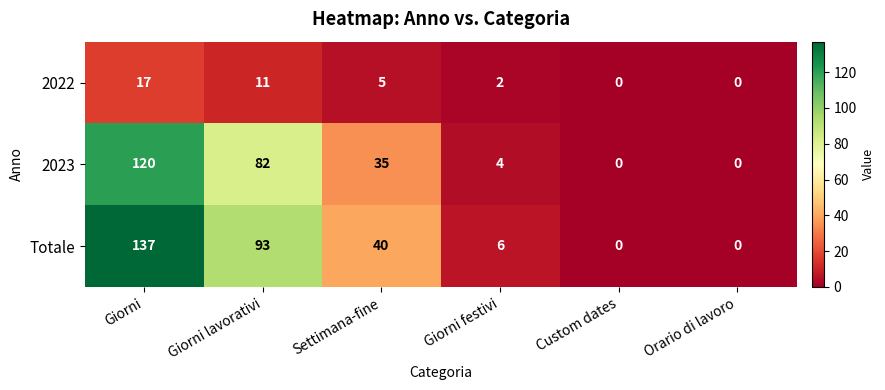

Is it true that 2022 equals 5 at Custom dates?

False